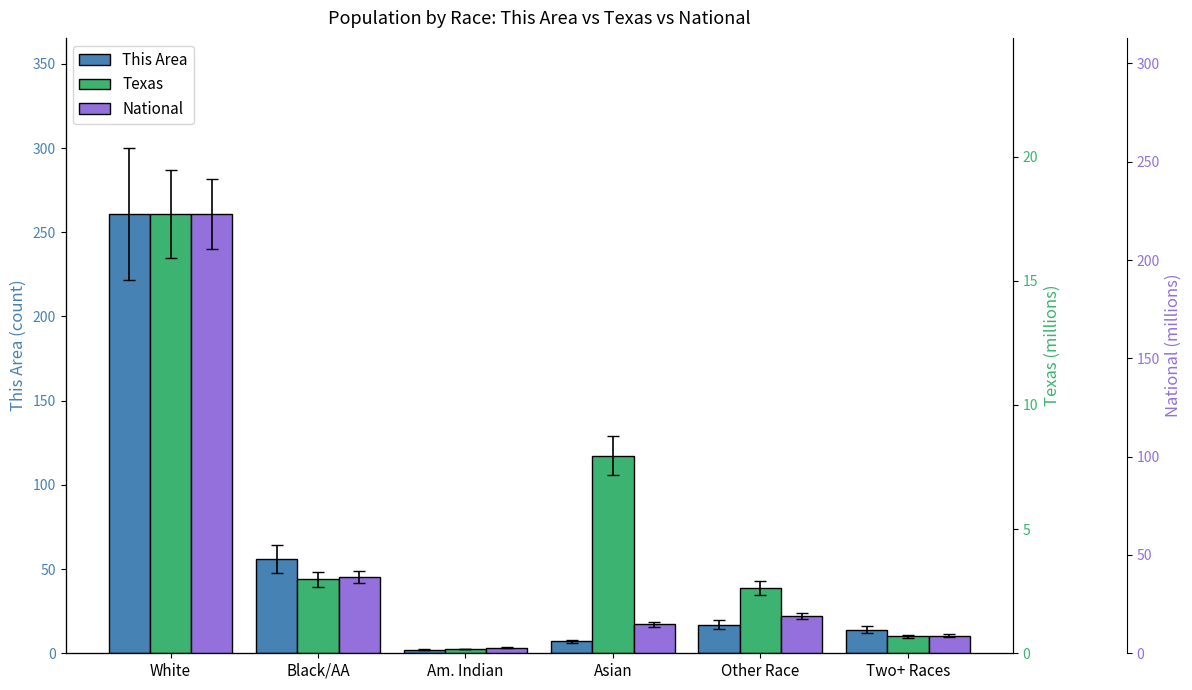

Which category has the highest value across all series?

White